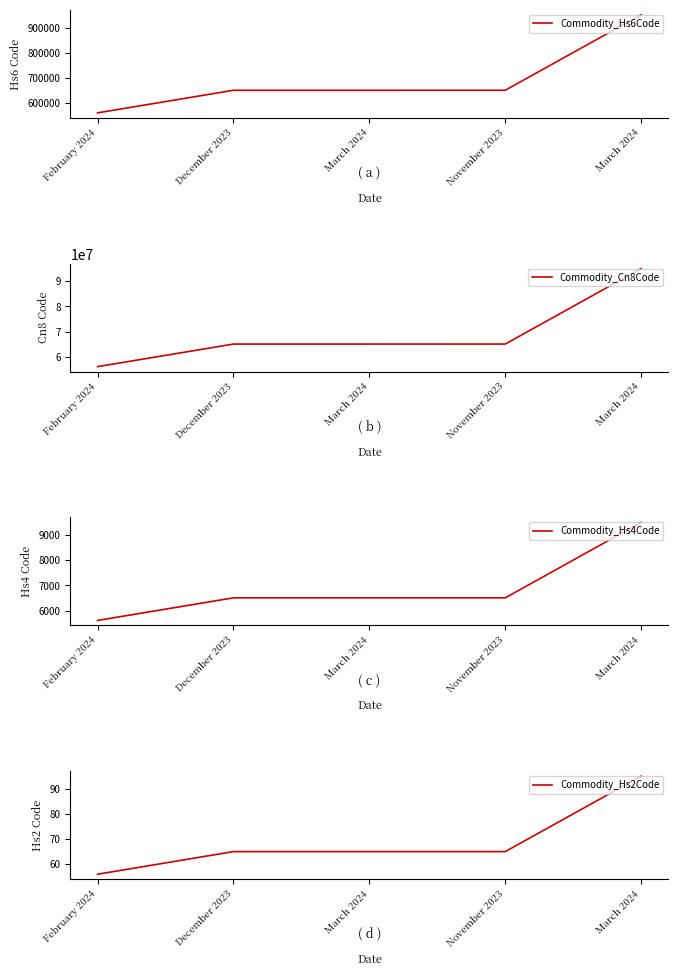

Reading left to right, extract all data points from this chart.

Commodity_Hs6Code: 560819	650610	650610	650699	950691
Commodity_Cn8Code: 56081990	65061080	65061080	65069990	95069190
Commodity_Hs4Code: 5608	6506	6506	6506	9506
Commodity_Hs2Code: 56	65	65	65	95